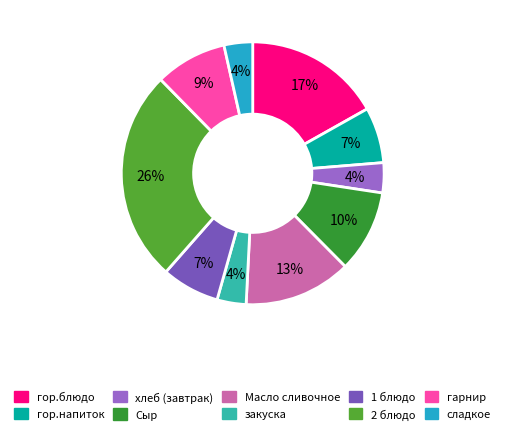

What is the change in value from гор.блюдо to сладкое?

-21.2